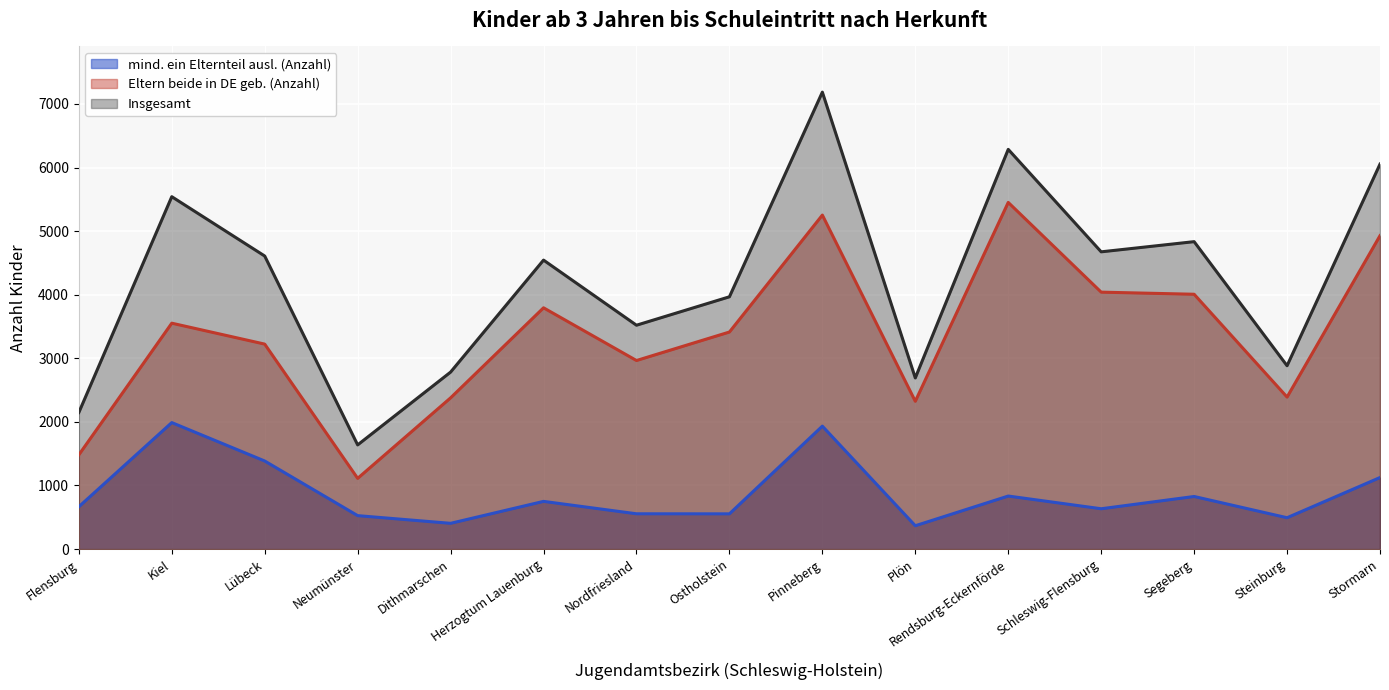

How many distinct data groups are displayed?

3